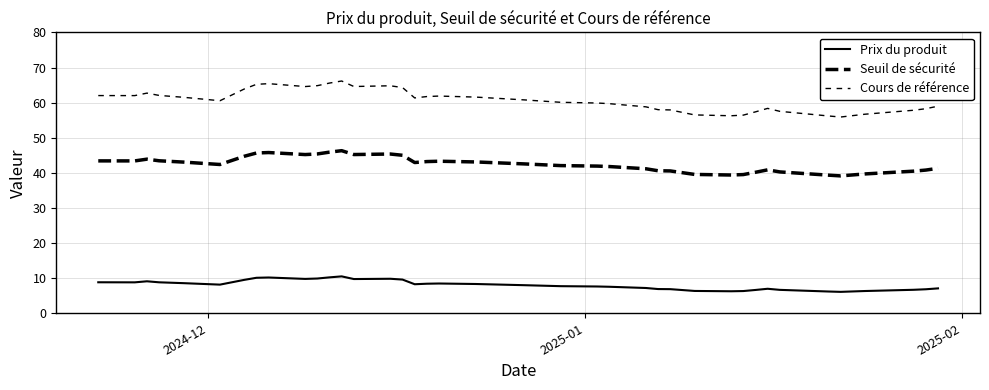

How many lines are shown in the chart?

3